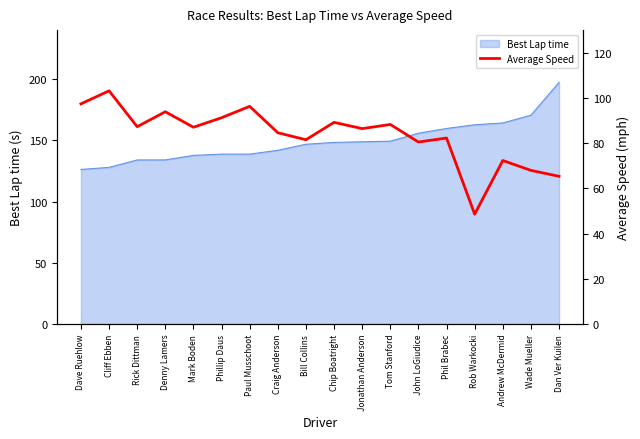

Which has a higher value, Chip Boatright or Tom Stanford?

Chip Boatright